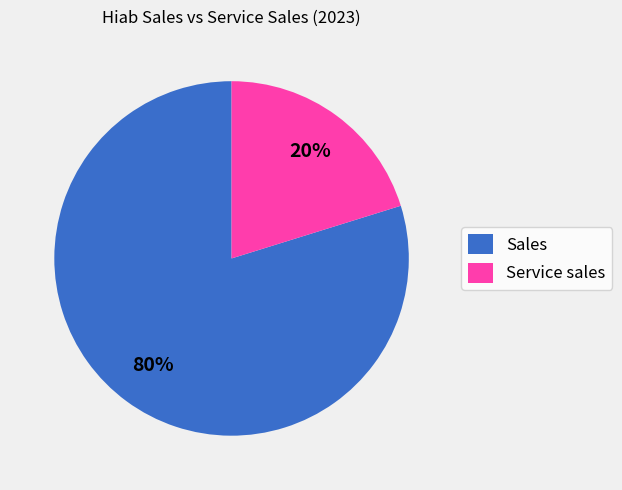

Which slice is the smallest?

Service sales